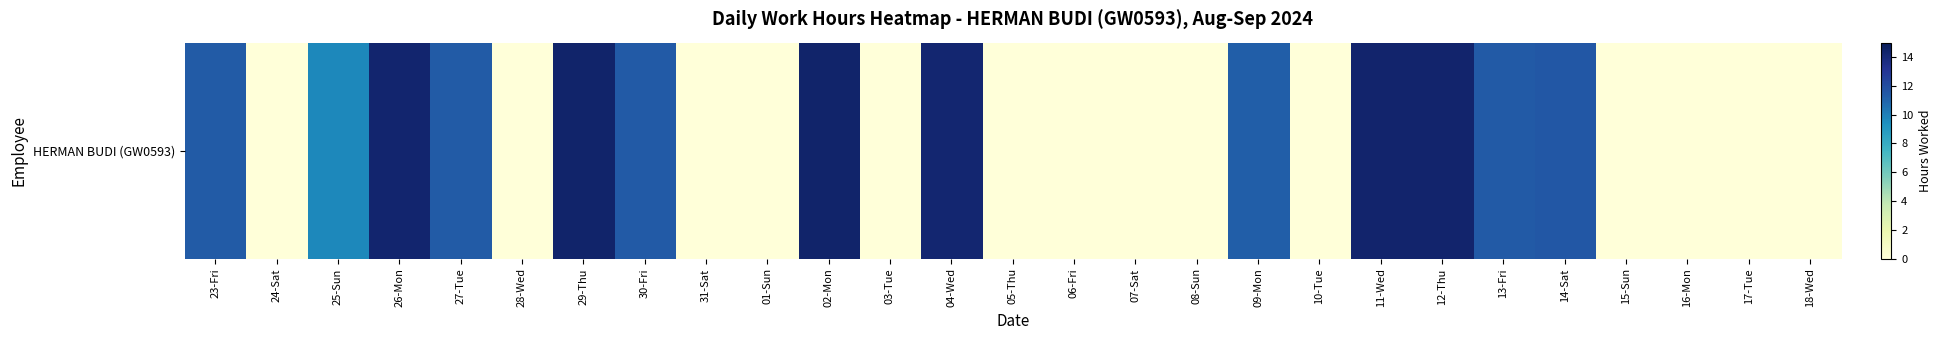

True or false: the data shows 4.8 at 14-Sat.

False